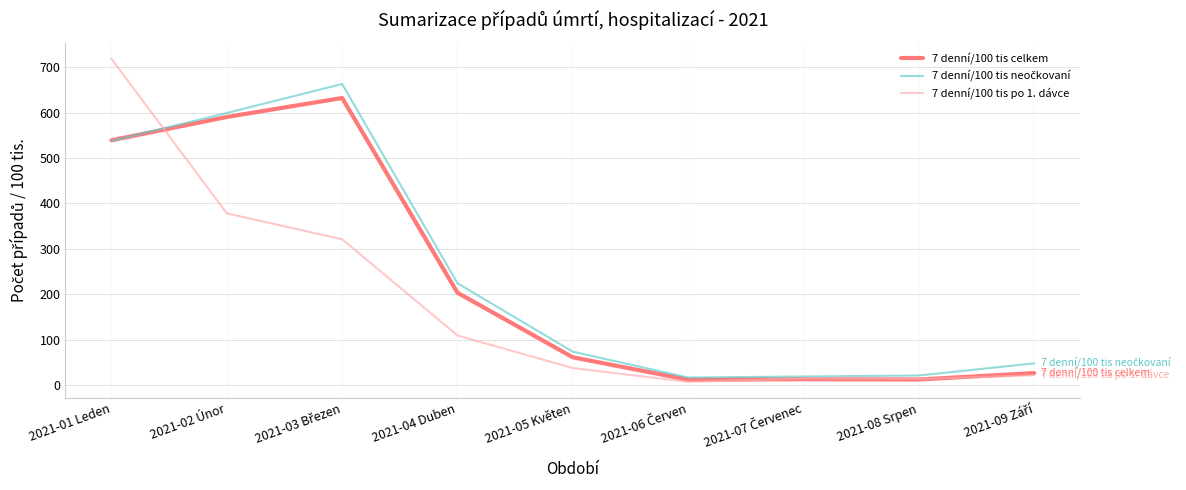

Is it true that 7 denní/100 tis po 1. dávce equals 289.6 at 2021-01 Leden?

False